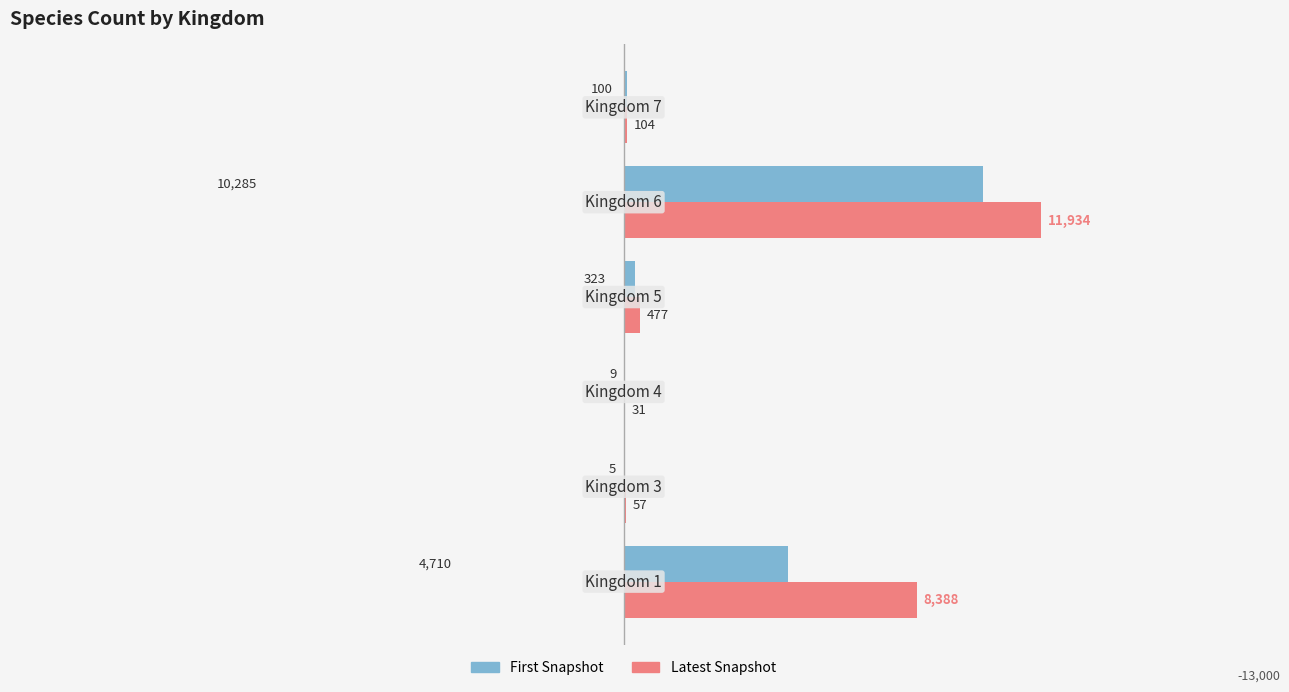

Which series has the largest total across all categories?

Latest Snapshot